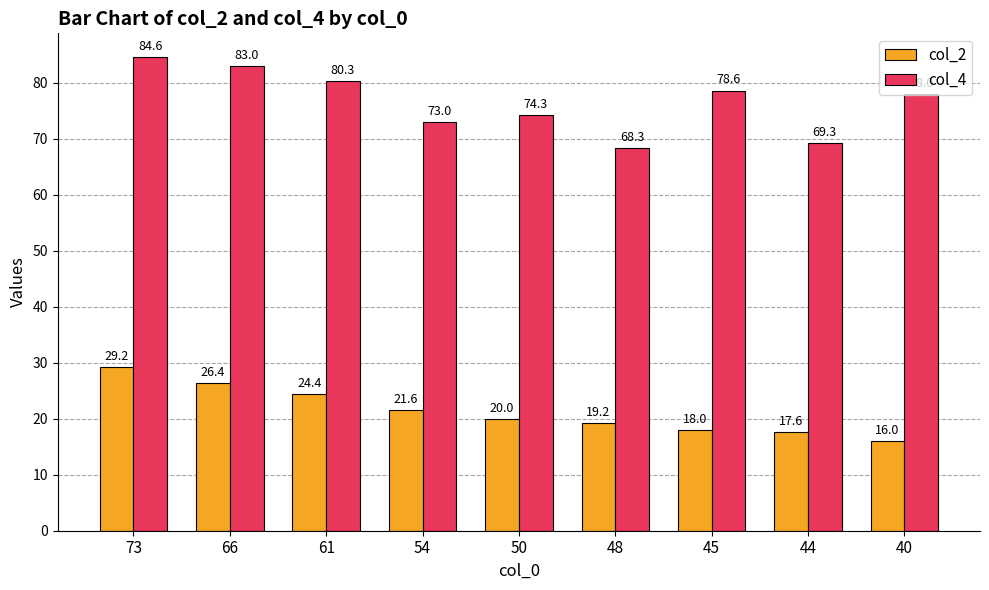

Count the number of data series in this chart.

2